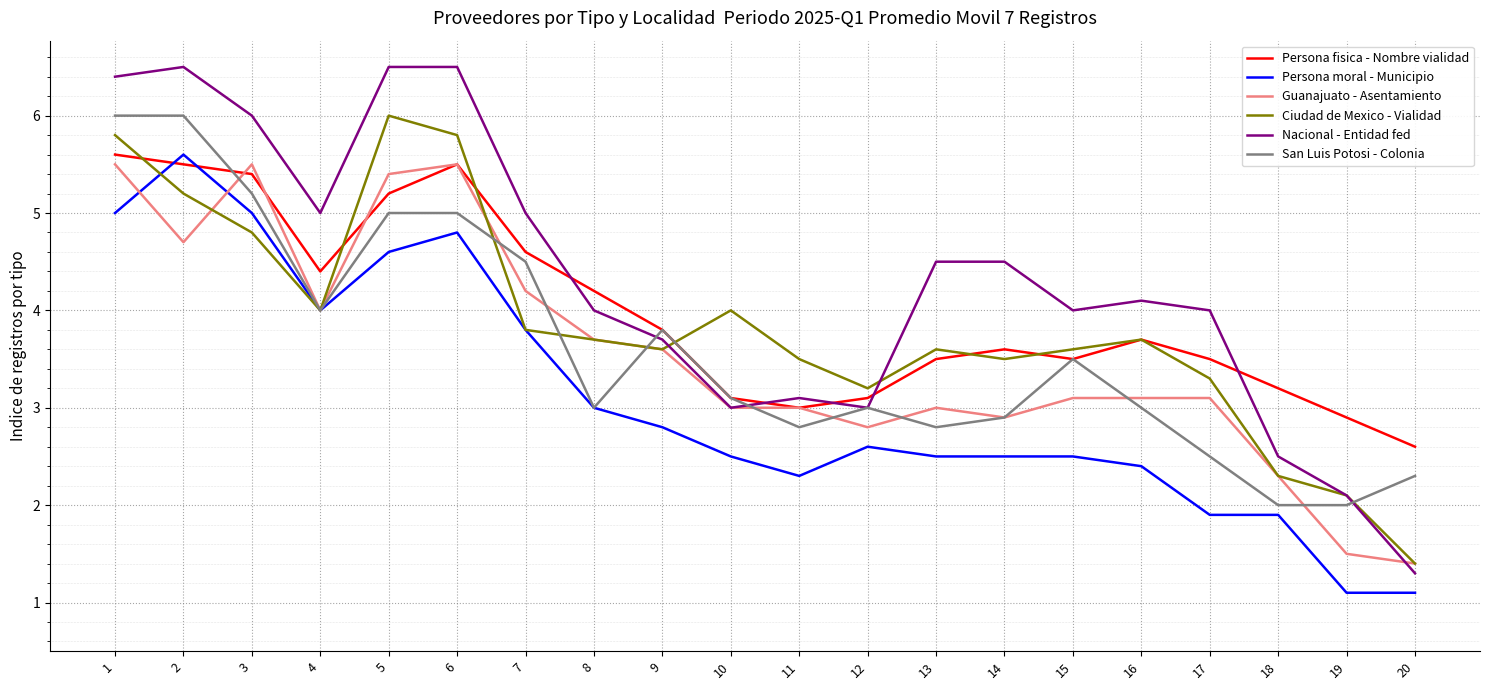

What is the difference between the second highest and minimum values in the San Luis Potosi - Colonia series?

4.0